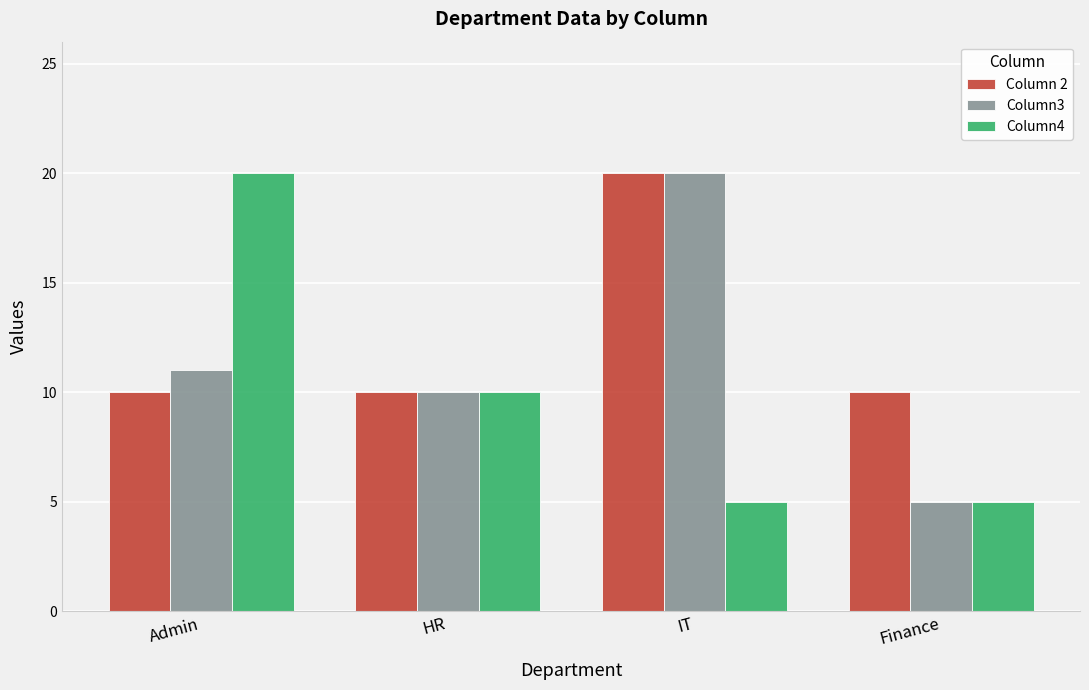

What is the sum of all Column 2 values?

50